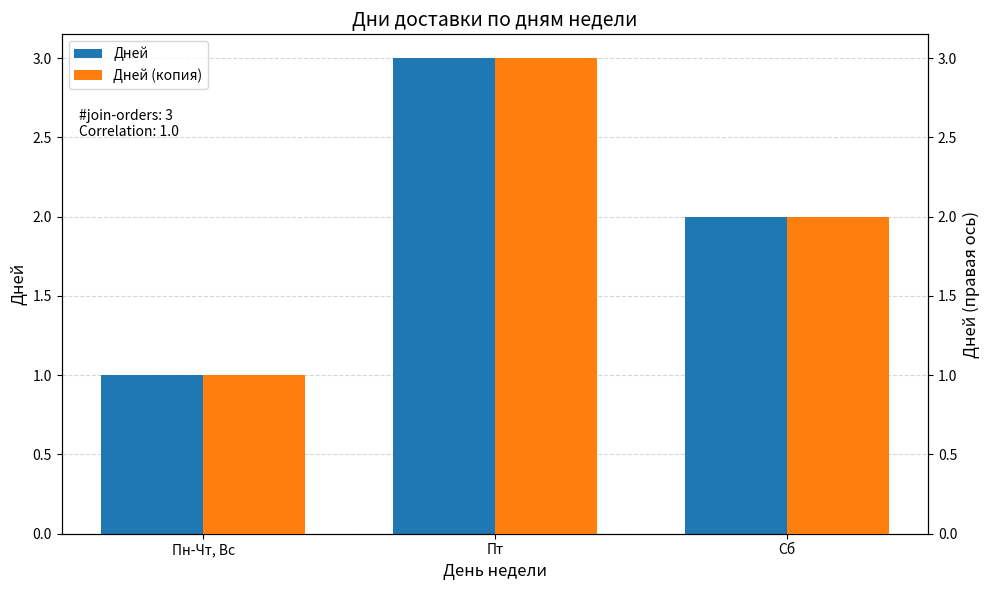

At which label does Дней (копия) first exceed 2?

Пт